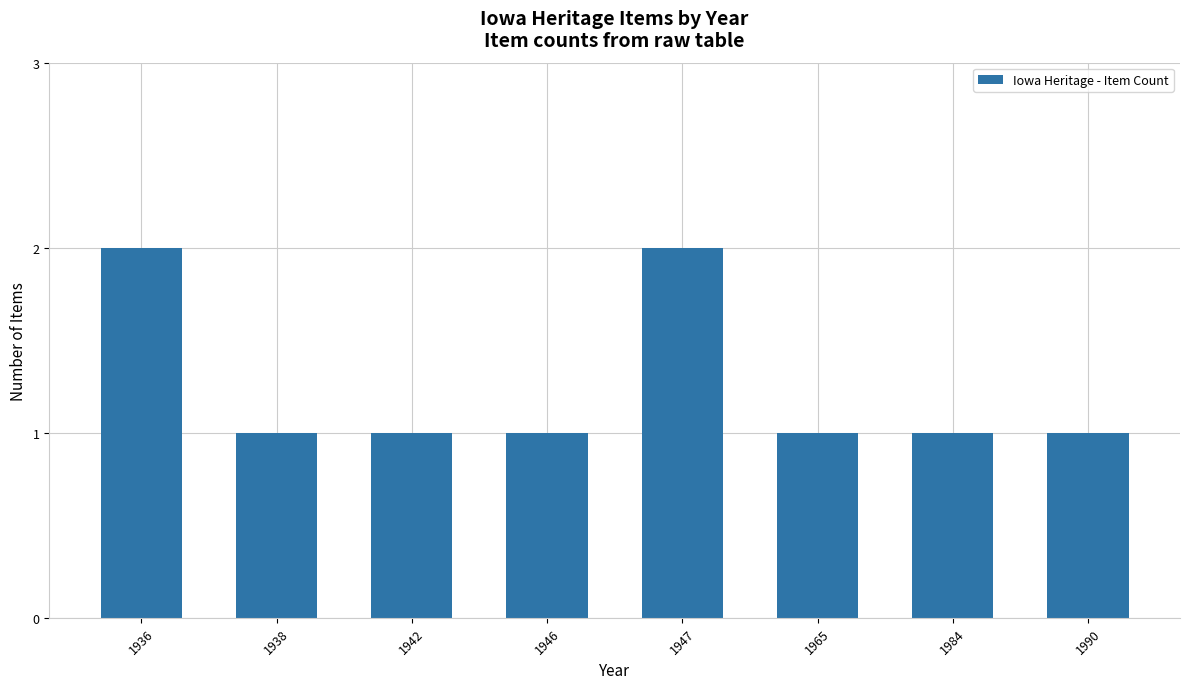

What is the value of the 5th bar from the left?

2